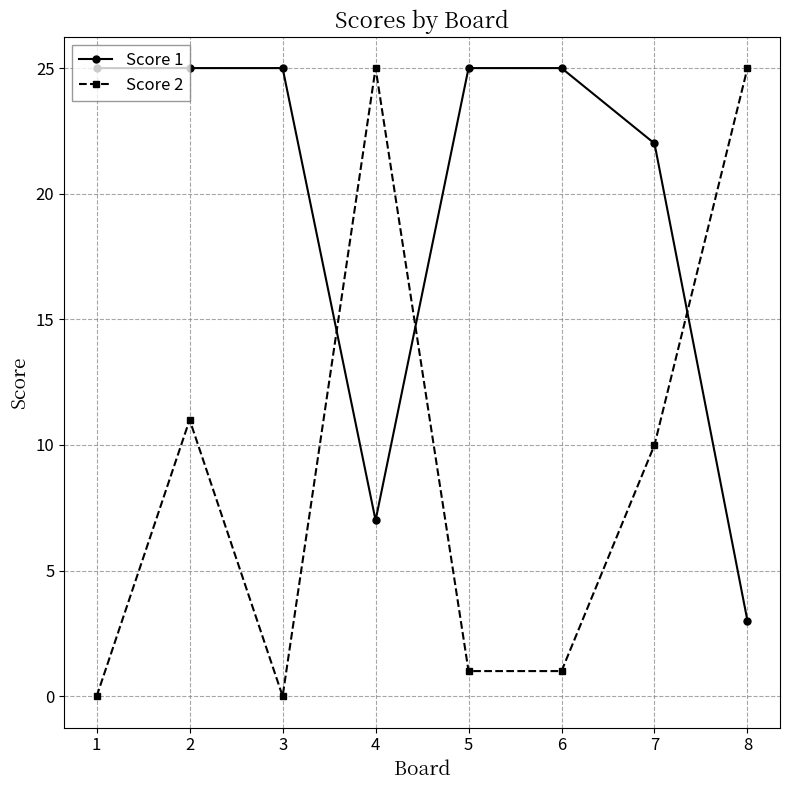

What is the difference between the second highest and minimum values in the Score 2 series?

25